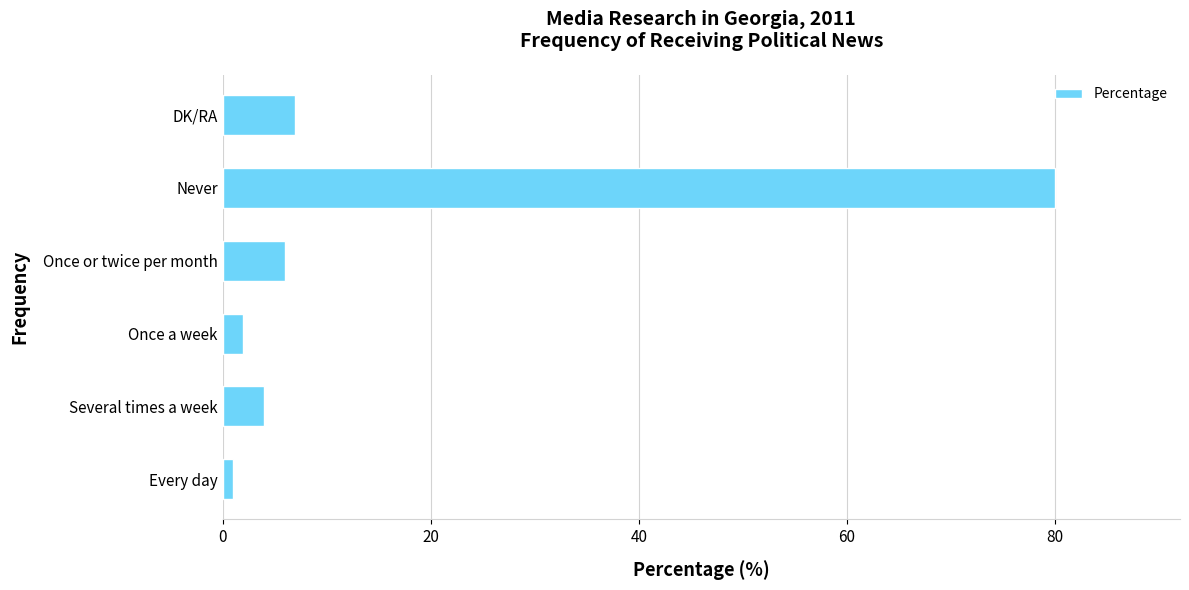

Count the number of categories in the chart.

6